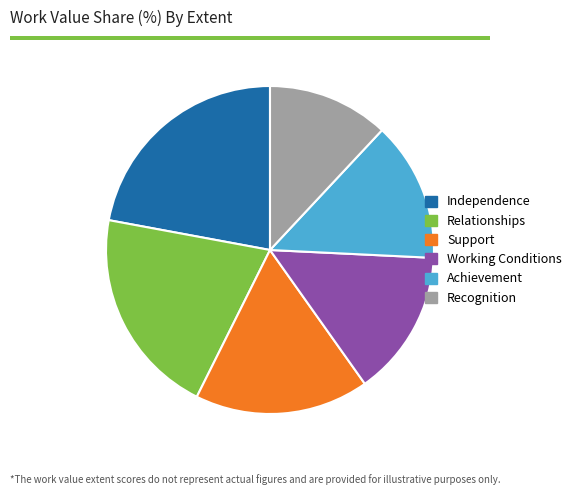

Approximately how many times larger is the value at Recognition compared to Relationships?

0.6